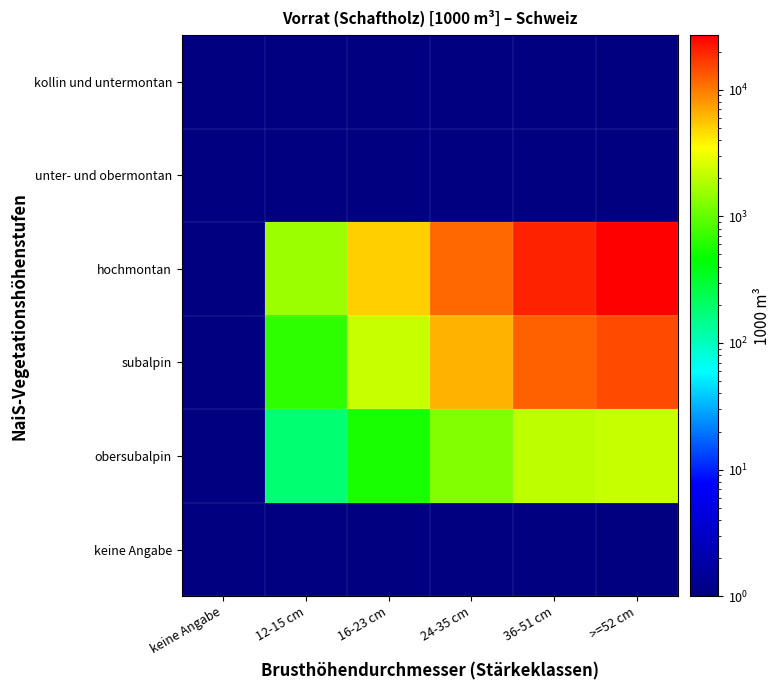

Reading left to right, transcribe all the data shown in this chart.

keine Angabe: keine Angabe=0.1	12-15 cm=0.1	16-23 cm=0.1	24-35 cm=0.1	36-51 cm=0.1	>=52 cm=0.1
obersubalpin: keine Angabe=0.1	12-15 cm=182.0	16-23 cm=543.0	24-35 cm=1288.0	36-51 cm=2068.0	>=52 cm=2206.0
subalpin: keine Angabe=0.1	12-15 cm=656.0	16-23 cm=2266.0	24-35 cm=6365.0	36-51 cm=12177.0	>=52 cm=14621.0
hochmontan: keine Angabe=0.1	12-15 cm=1572.0	16-23 cm=5130.0	24-35 cm=11509.0	36-51 cm=20154.0	>=52 cm=26942.0
unter- und obermontan: keine Angabe=0.1	12-15 cm=0.1	16-23 cm=0.1	24-35 cm=0.1	36-51 cm=0.1	>=52 cm=0.1
kollin und untermontan: keine Angabe=0.1	12-15 cm=0.1	16-23 cm=0.1	24-35 cm=0.1	36-51 cm=0.1	>=52 cm=0.1